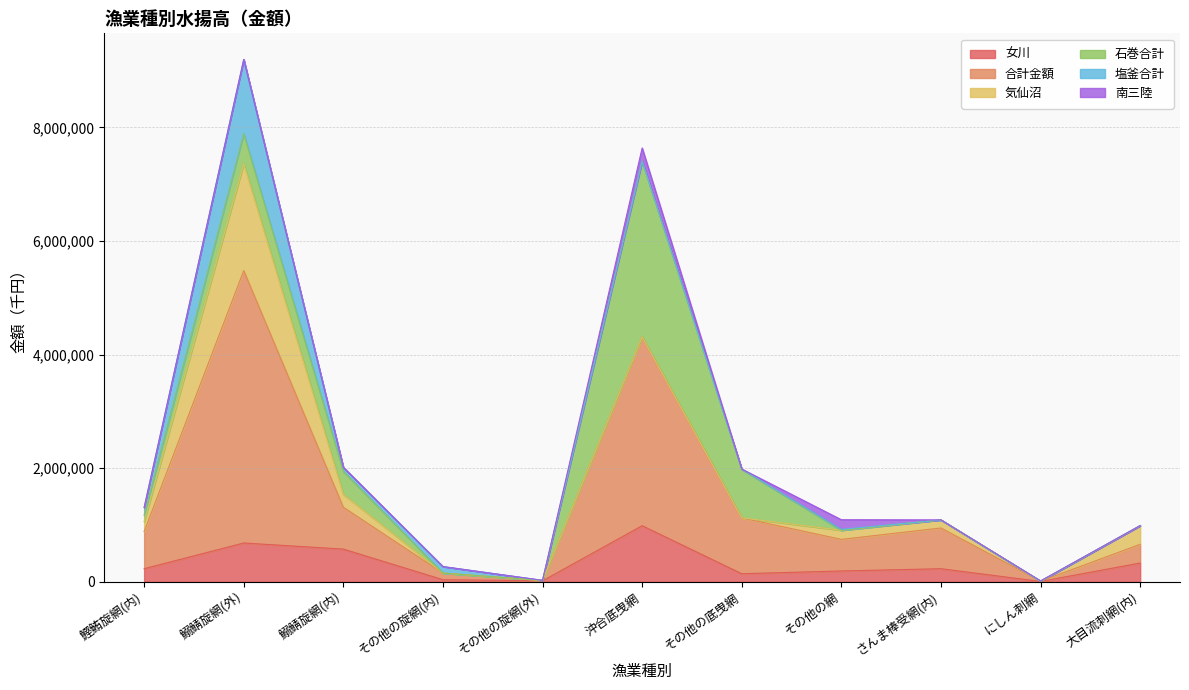

How many categories are shown in the chart?

11